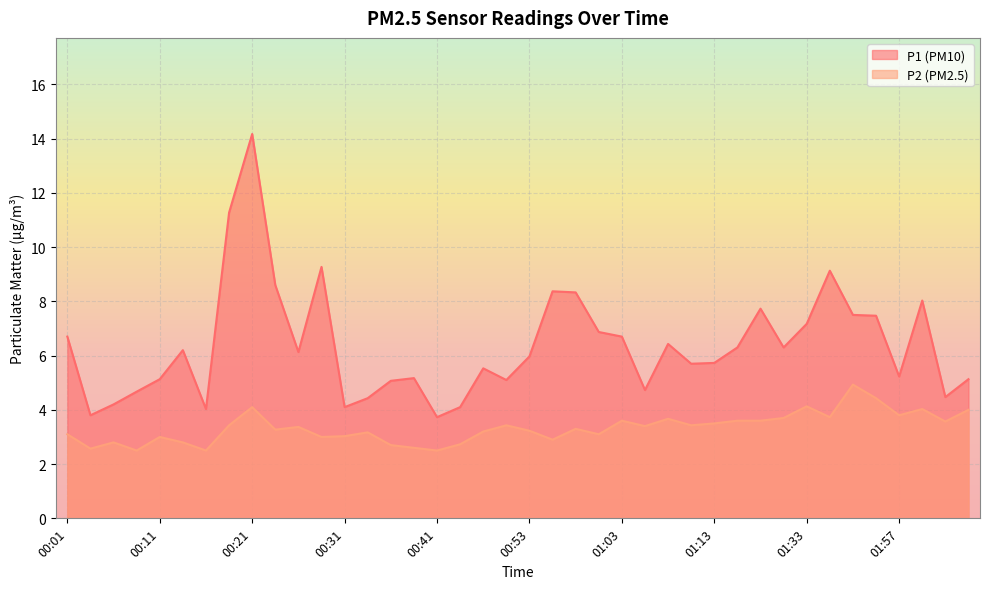

The value of P2 at 00:14 is 1.3. True or false?

False